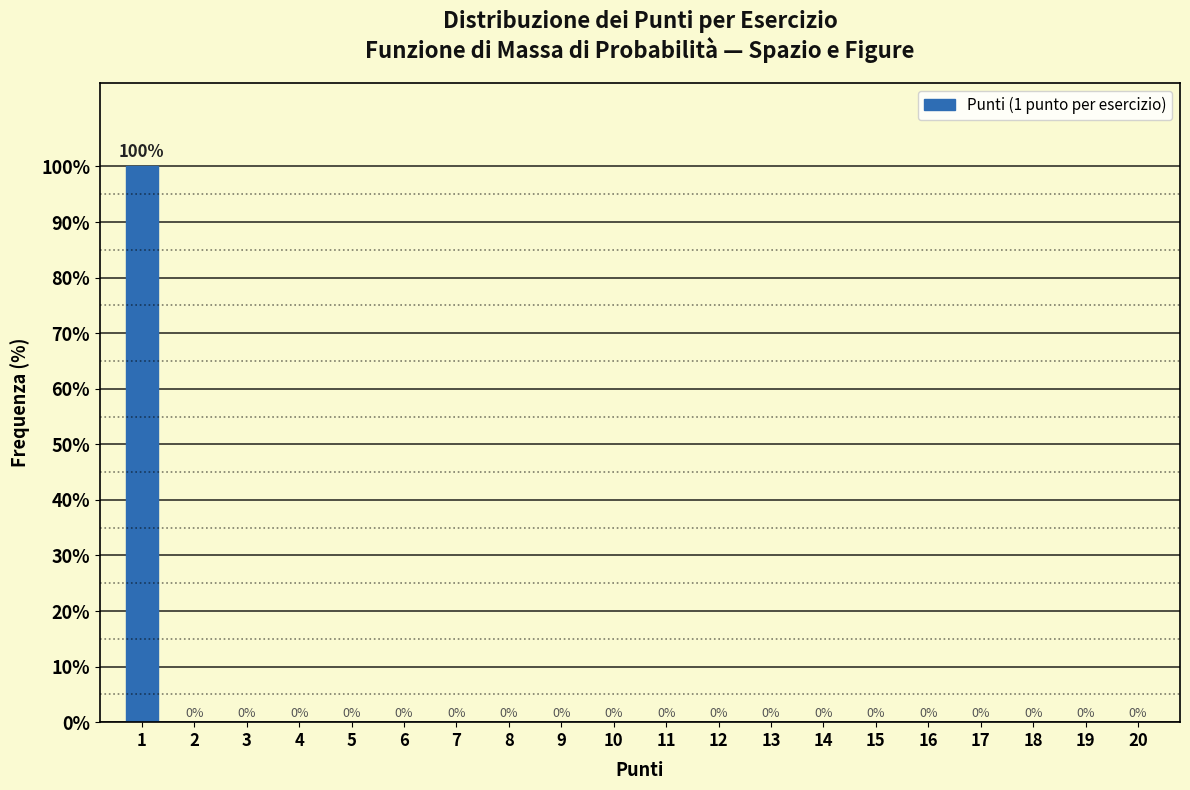

Reading left to right, what are all the values shown in this chart?

1=100	2=0	3=0	4=0	5=0	6=0	7=0	8=0	9=0	10=0	11=0	12=0	13=0	14=0	15=0	16=0	17=0	18=0	19=0	20=0